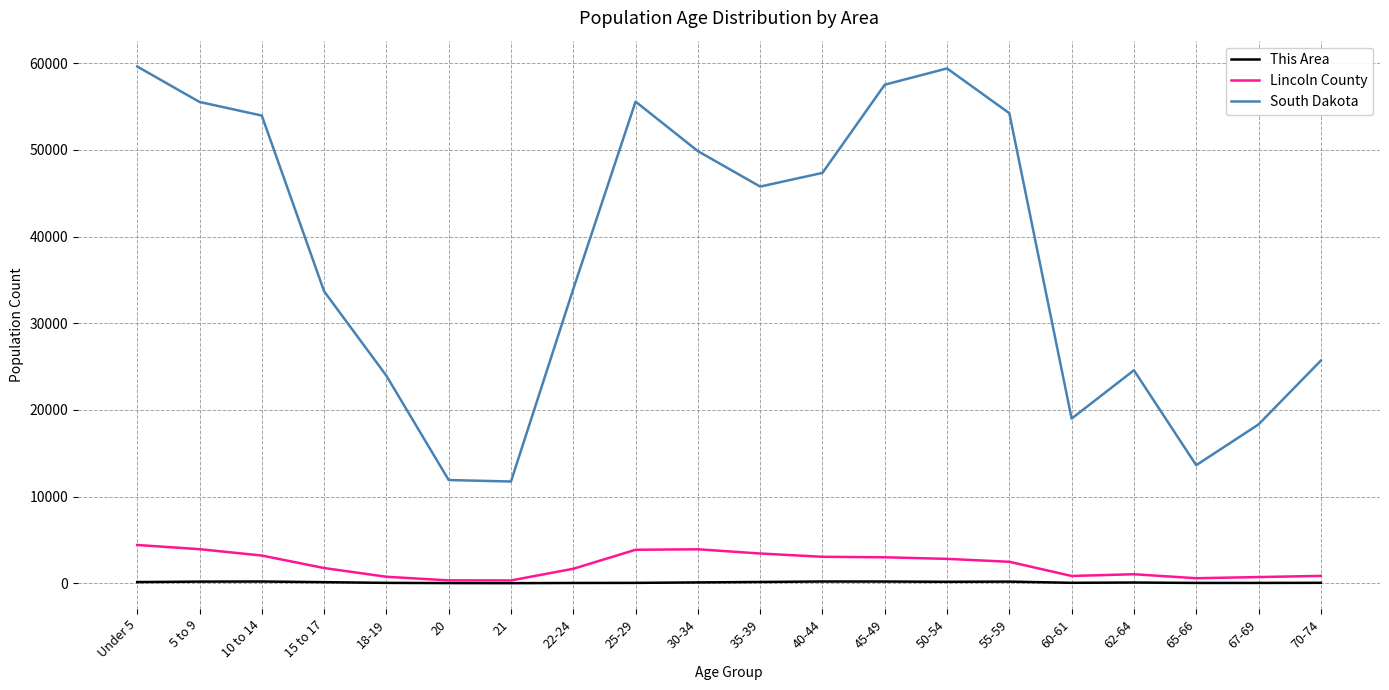

How many interior local peaks does the South Dakota series have?

3